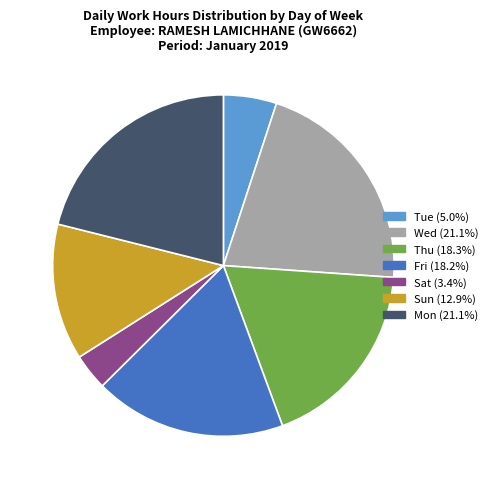

Is there any slice that represents more than half of the pie?

No